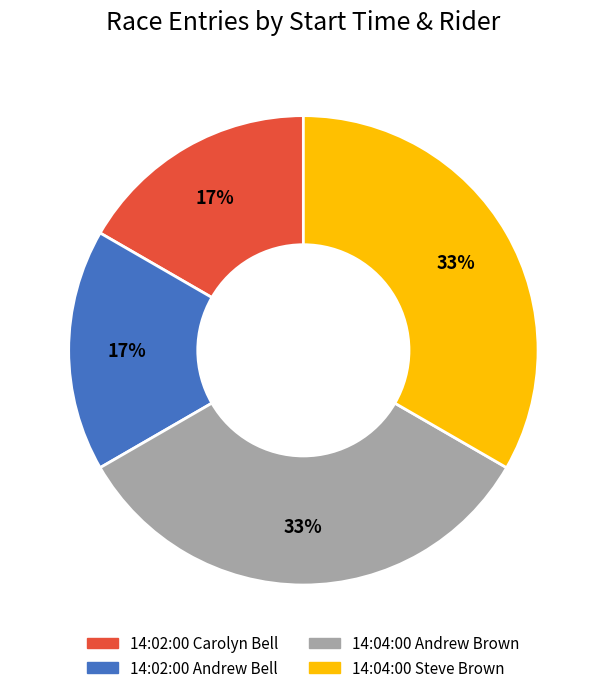

To the nearest percent, what is the average slice percentage?

25%